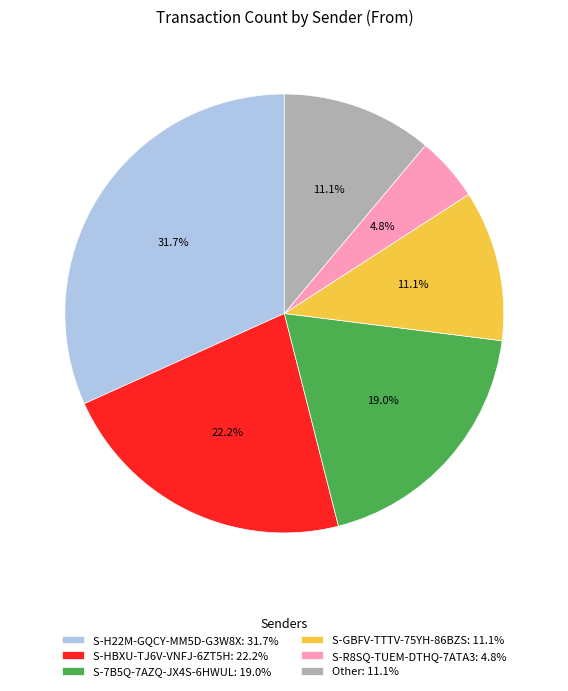

Which has a higher value, S-7B5Q-7AZQ-JX4S-6HWUL: 19.0% or Other: 11.1%?

S-7B5Q-7AZQ-JX4S-6HWUL: 19.0%